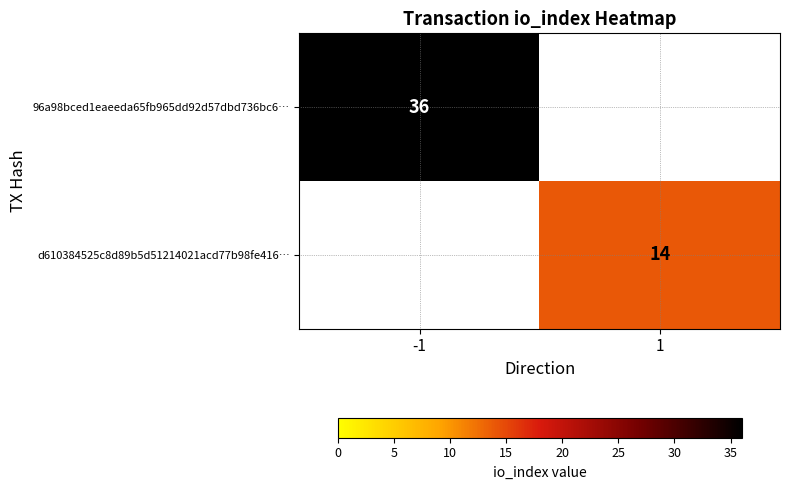

Is it true that 96a98bced1eaeeda65fb965dd92d57dbd736bc6… equals 12 at -1?

False